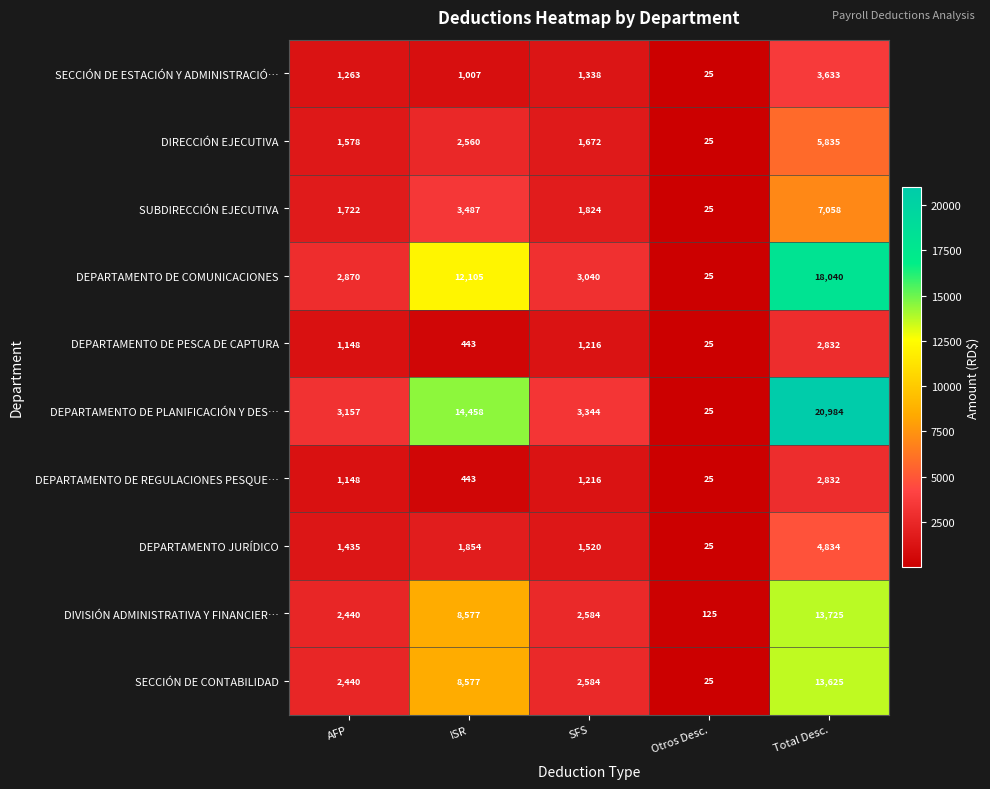

Rank the categories by SECCIÓN DE CONTABILIDAD value from highest to lowest.

Total Desc., ISR, SFS, AFP, Otros Desc.